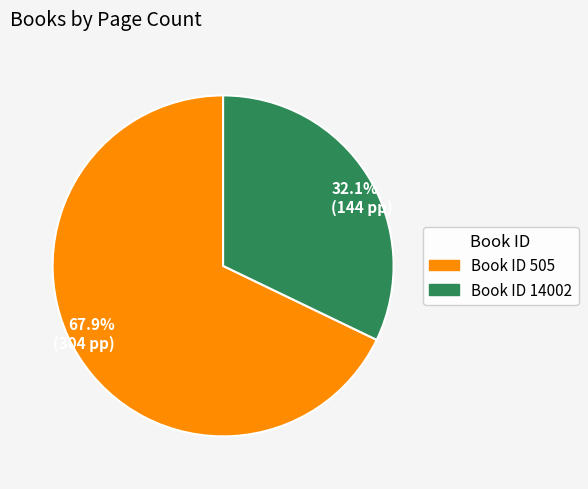

To the nearest percent, what is the average slice percentage?

50%